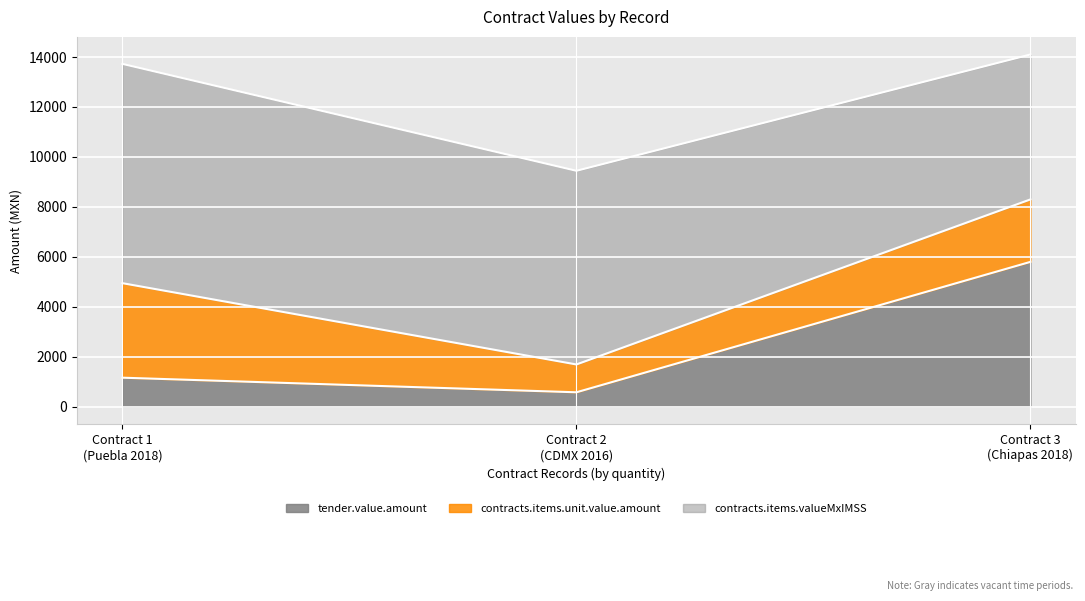

Rank the categories by contracts.items.unit.value.amount value from lowest to highest.

CDMX-HO-CMNSXXI-I179-5-D166012-11432367, CHIS-IA-050GYR004E45-D188012-19013000, PUE-HE-MAC-D8P0280-280-19547937